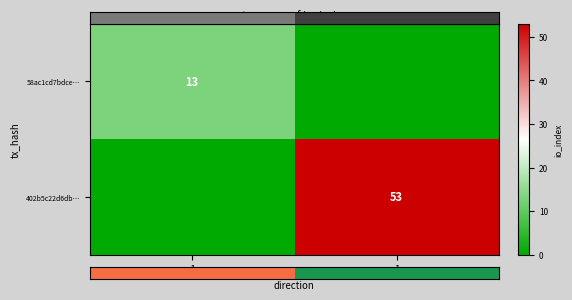

The value of 402b5c22d6db… at 1 is 53. True or false?

True